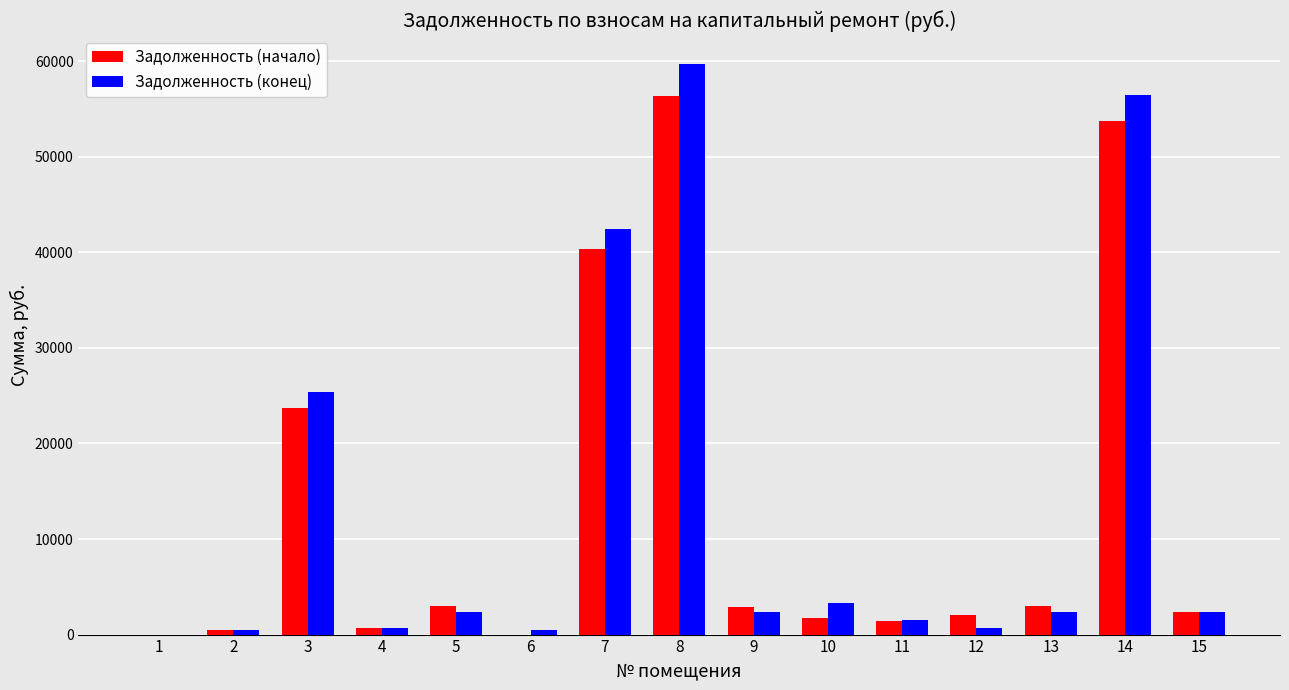

At which label is Задолженность (начало) closest to 28193?

3